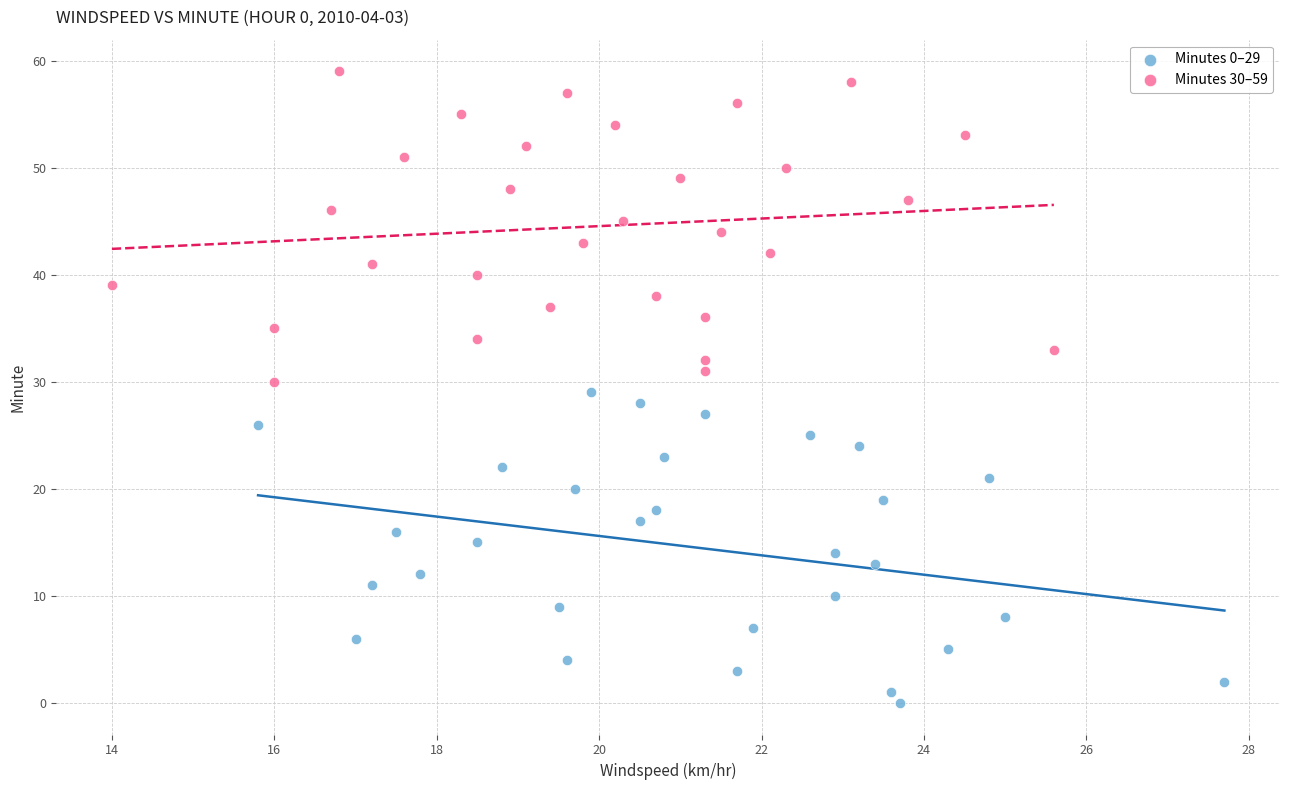

Which series contains the lowest Y value?

Minutes 0–29